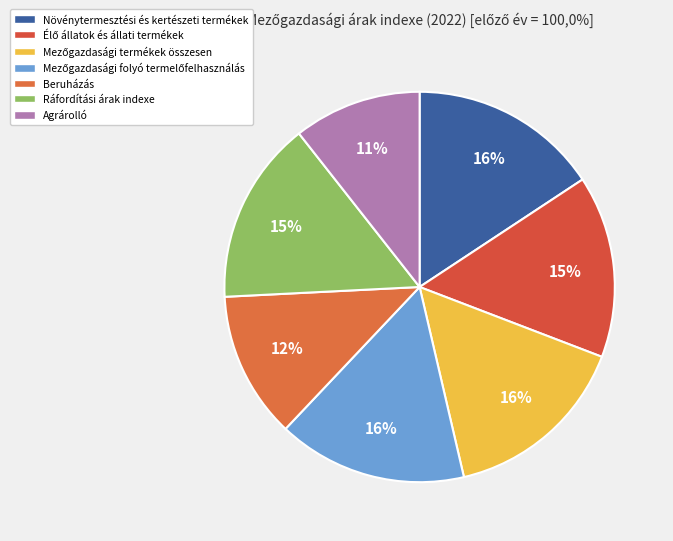

How much of the chart is everything except Agrárolló?

89.4%